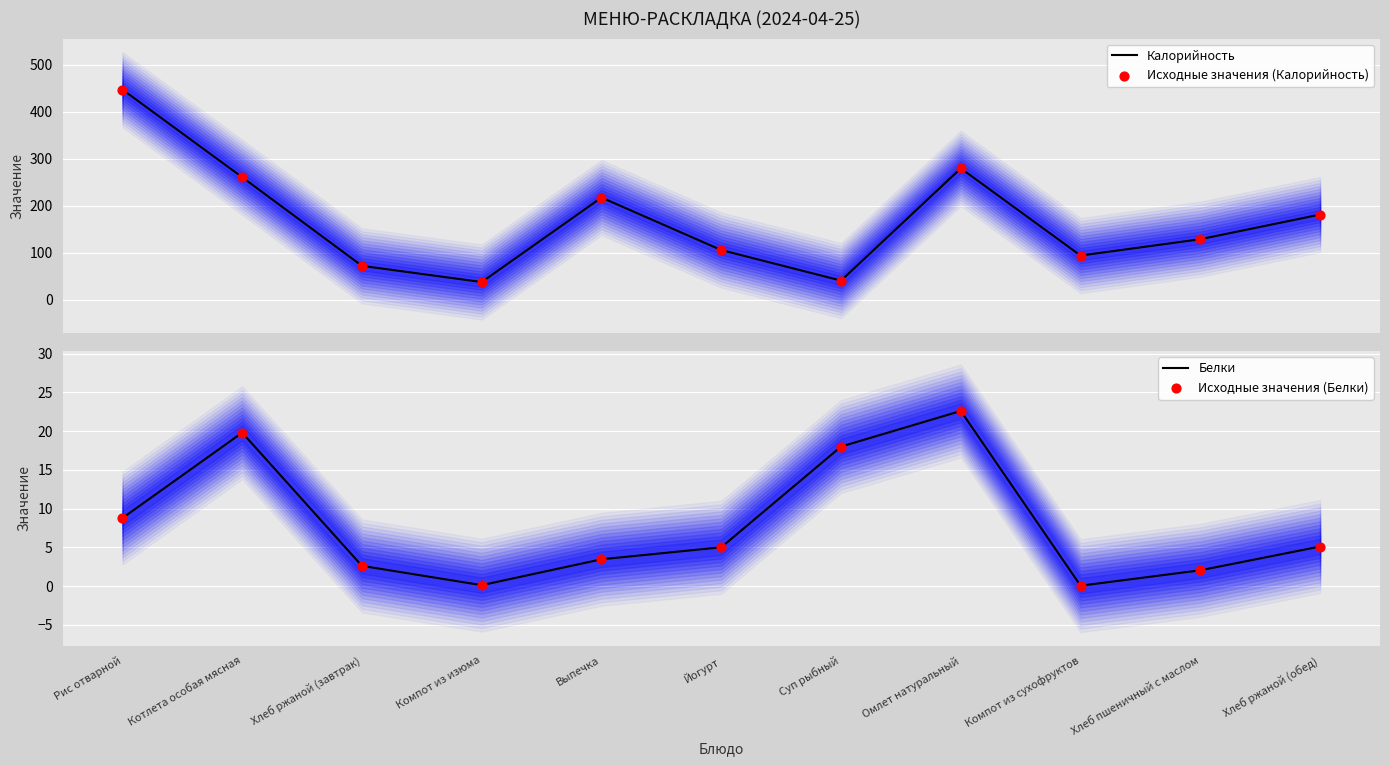

What are all the series names shown in the legend?

Калорийность, Исходные значения (Калорийность), Белки, Исходные значения (Белки)